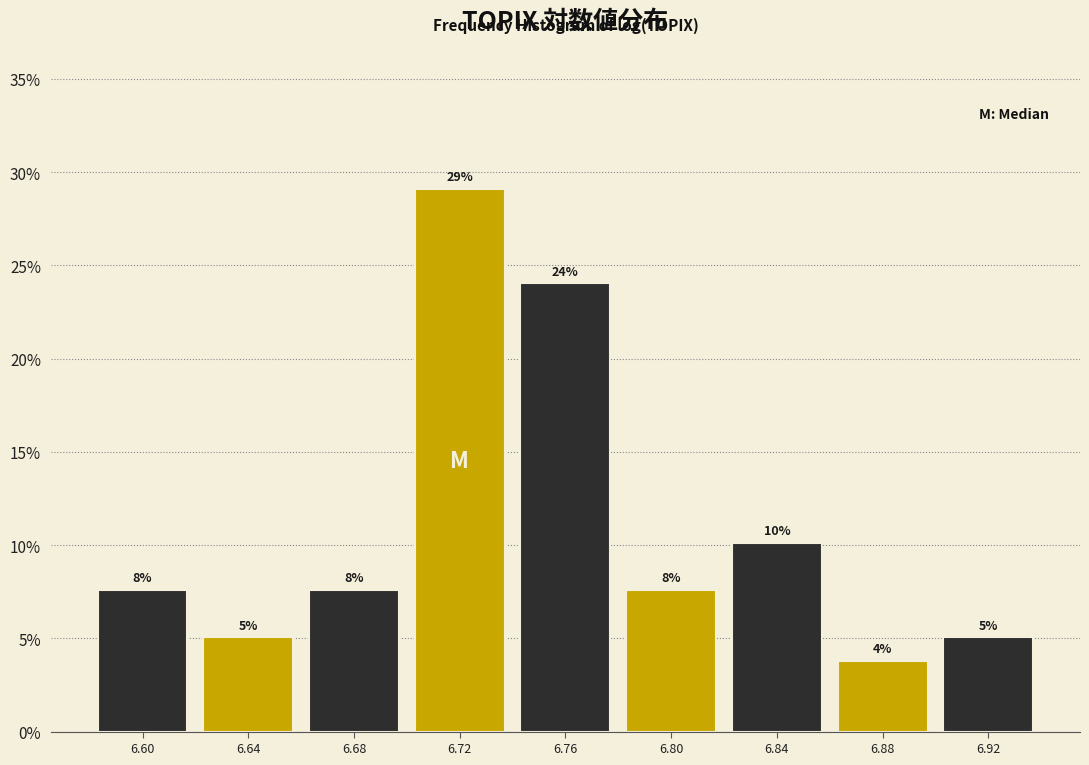

How many bars are there in total?

9